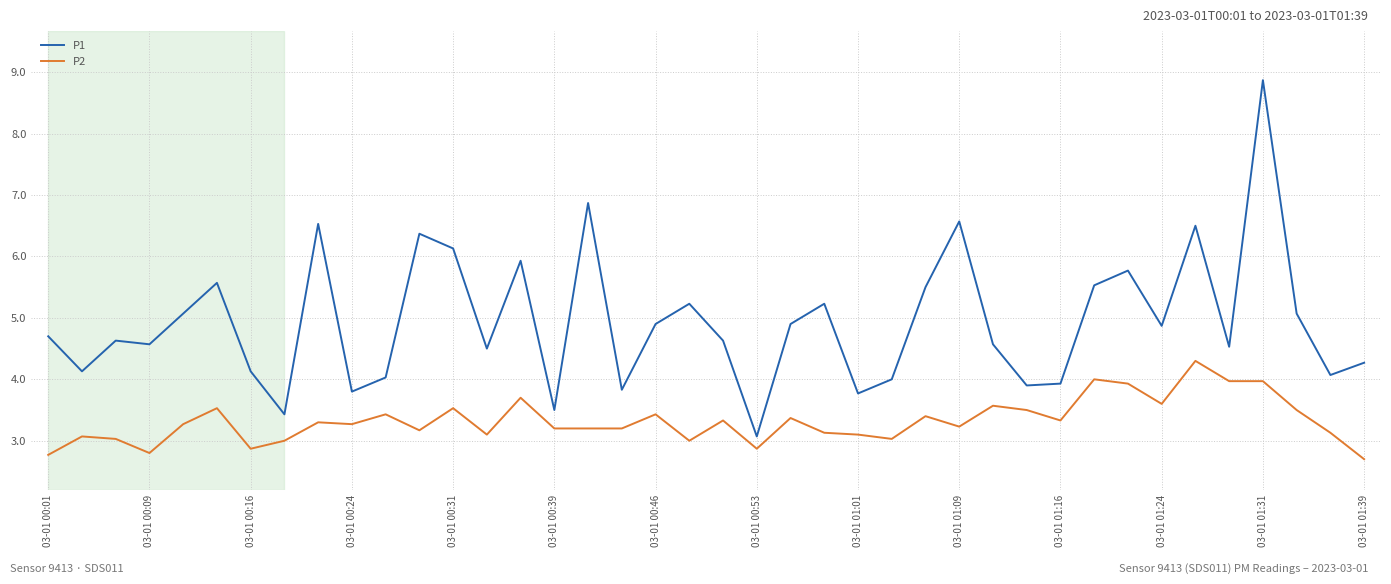

What is the lowest value of the P1 series?

3.1